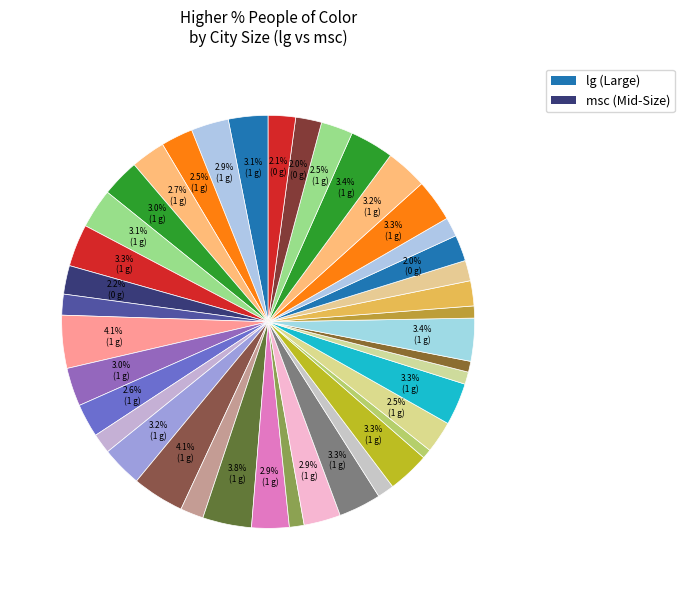

Rank the categories by value from lowest to highest.

Burlington VT, Boulder, Eugene, Bellingham, Burlington, Portland, Louisville, Seattle, Salt Lake City, Minneapolis, Chattanooga, Davis, Kansas City, Denver, Las Vegas, Tucson, Boston, St. Louis, San Francisco, Atlanta, Milwaukee, Washington DC, Philadelphia, Cleveland, Chicago, New York City, New Orleans, Dallas, Los Angeles, Long Beach, Baltimore, Fresno, Oakland, Memphis, Houston, Honolulu, Miami, Detroit